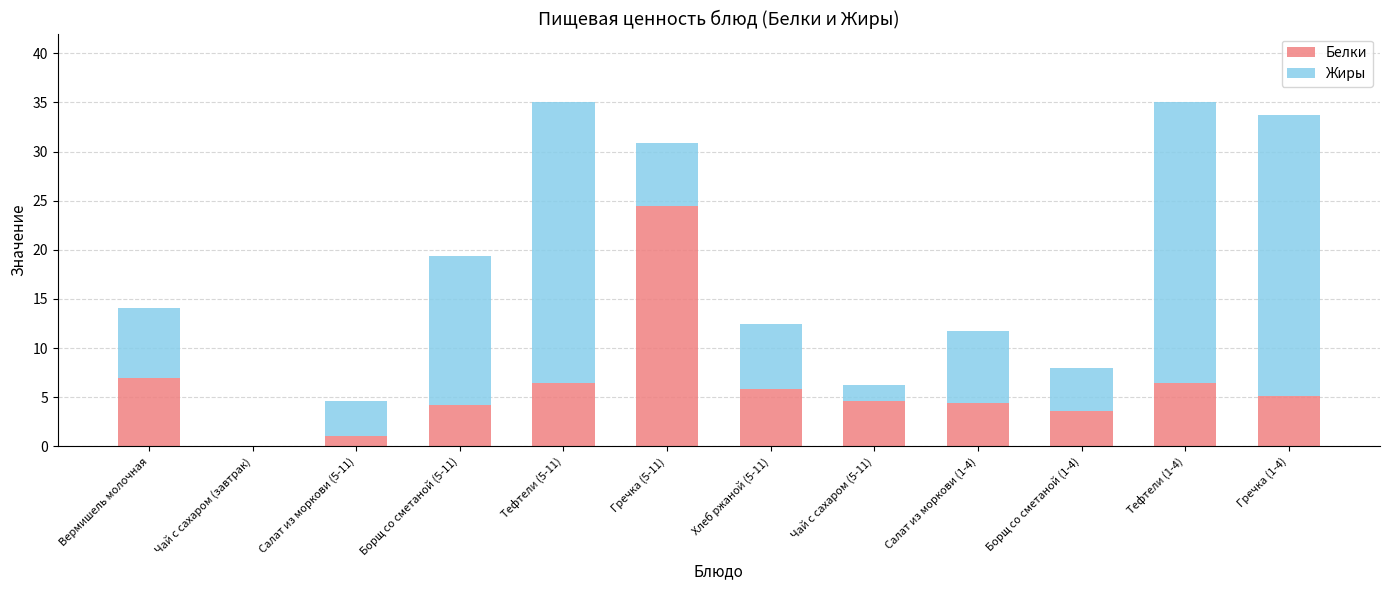

Which category has the highest value in the Белки series?

Гречка (5-11)